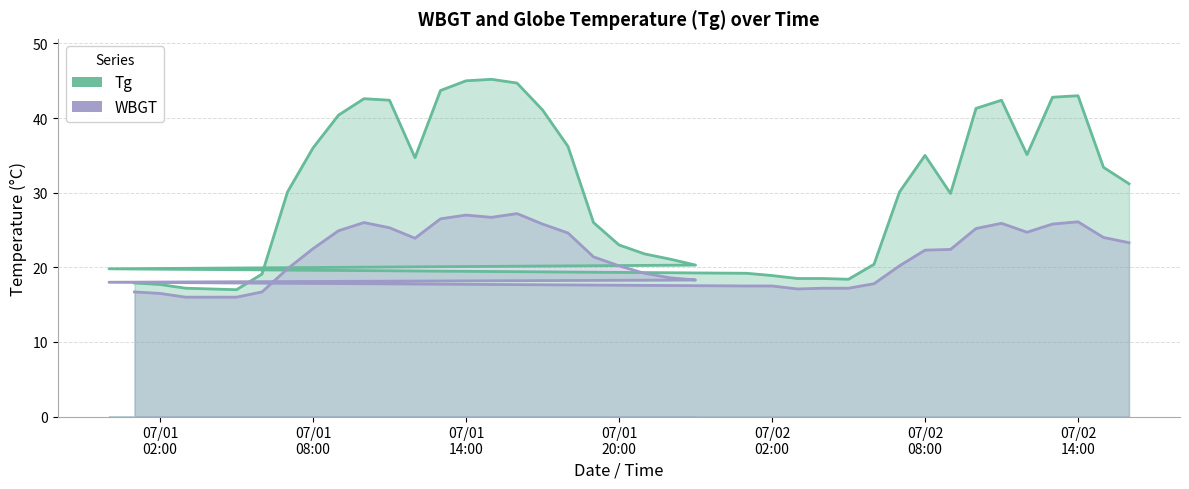

True or false: WBGT and Tg intersect in this chart.

False